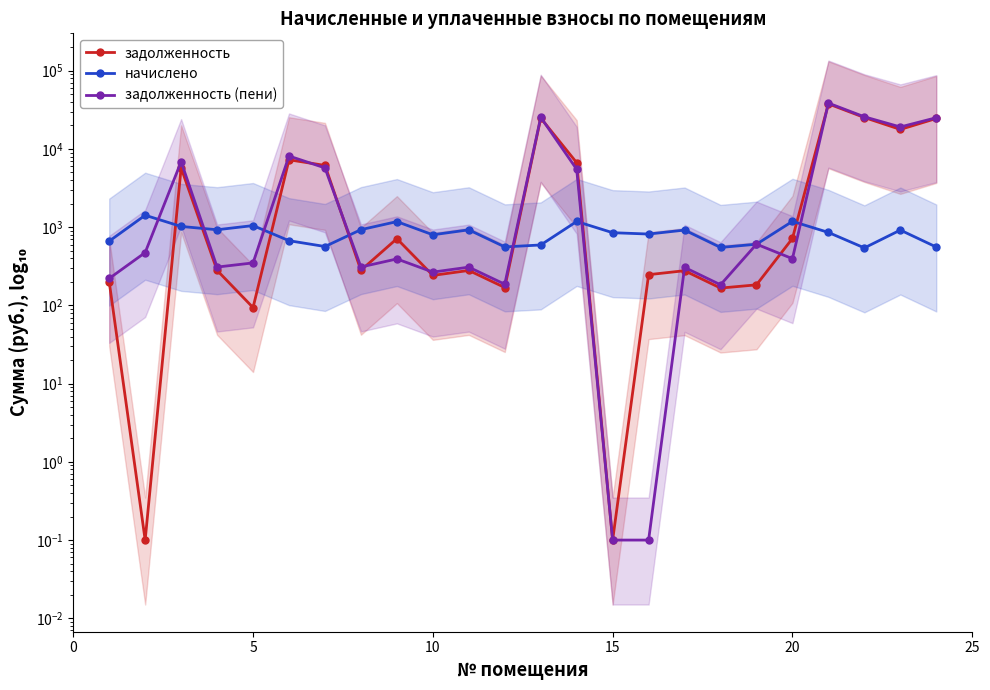

What is the average value of the начислено series?

845.3